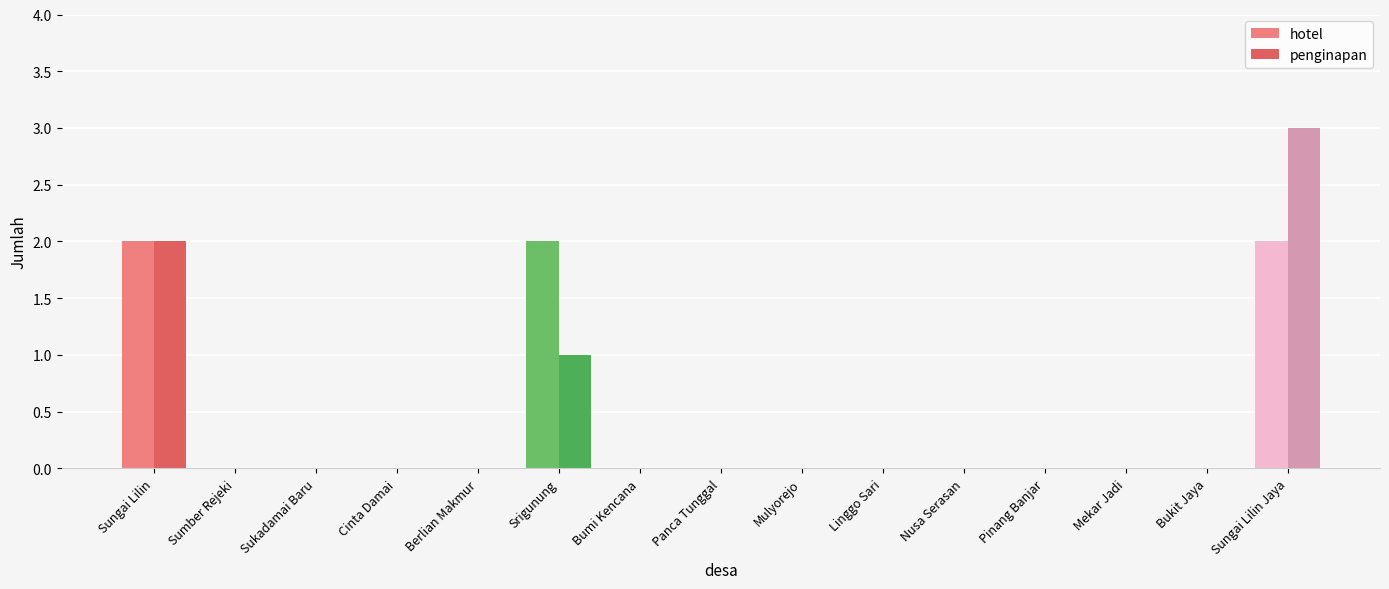

What is the maximum value shown in the chart?

3